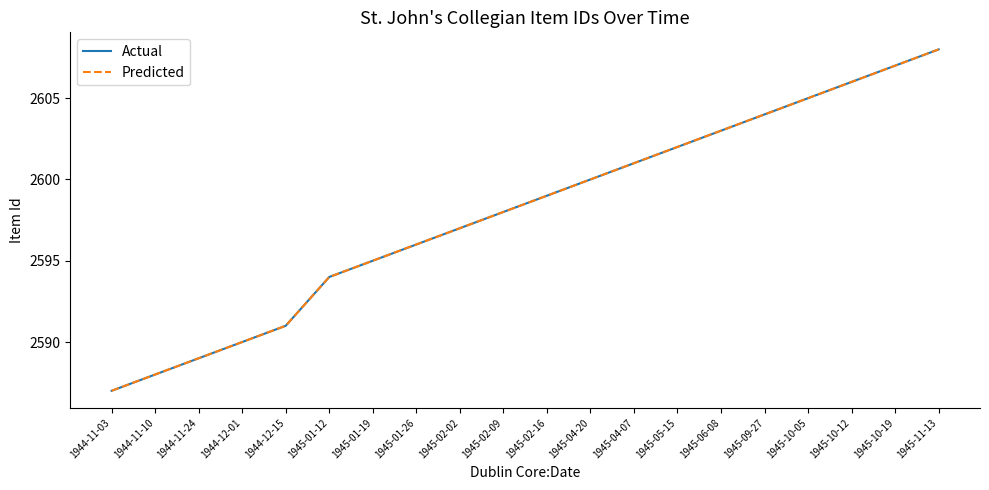

How many lines are shown in the chart?

2